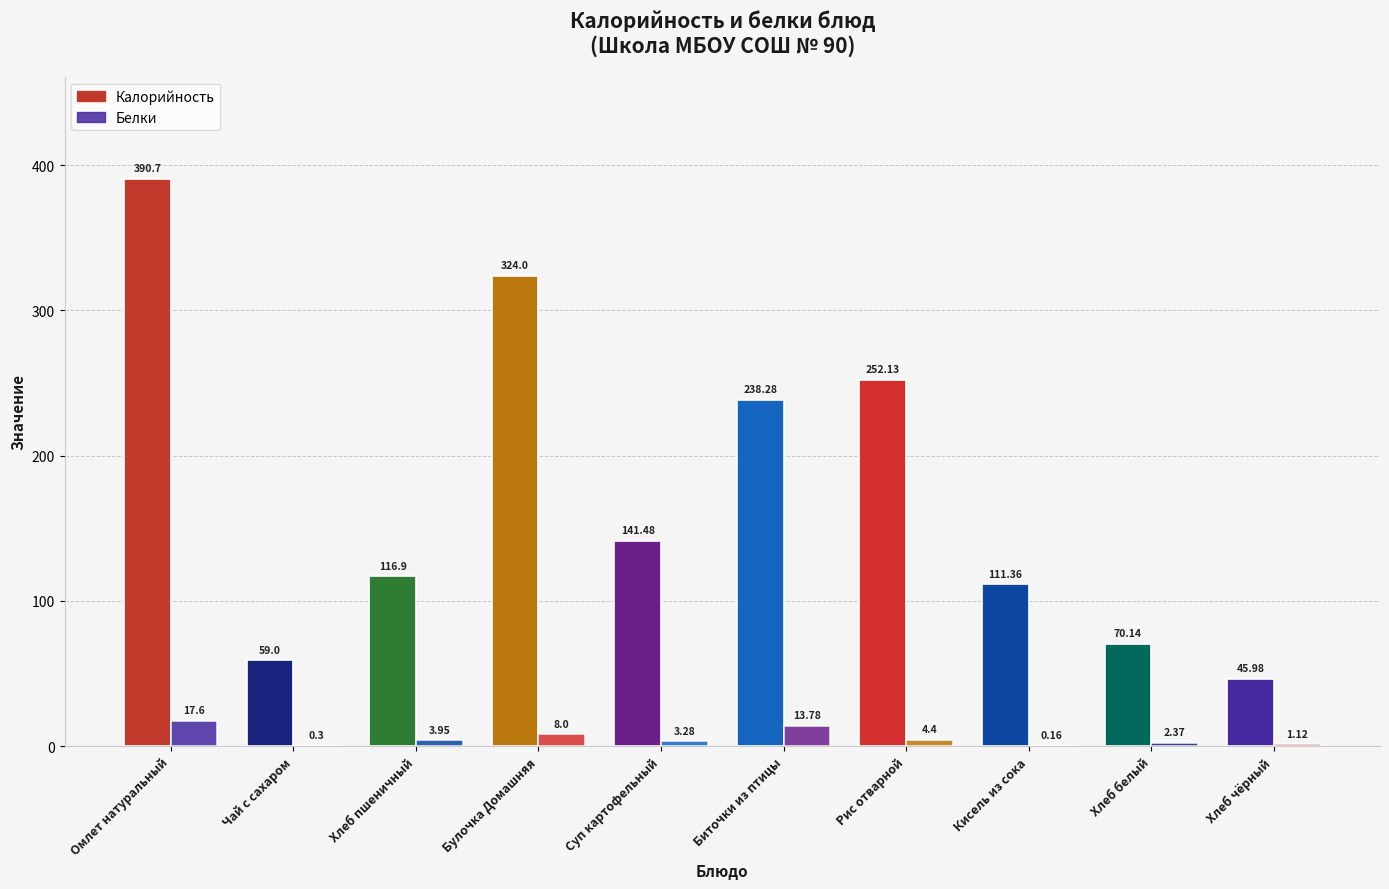

How many values in the Белки series exceed 3?

6